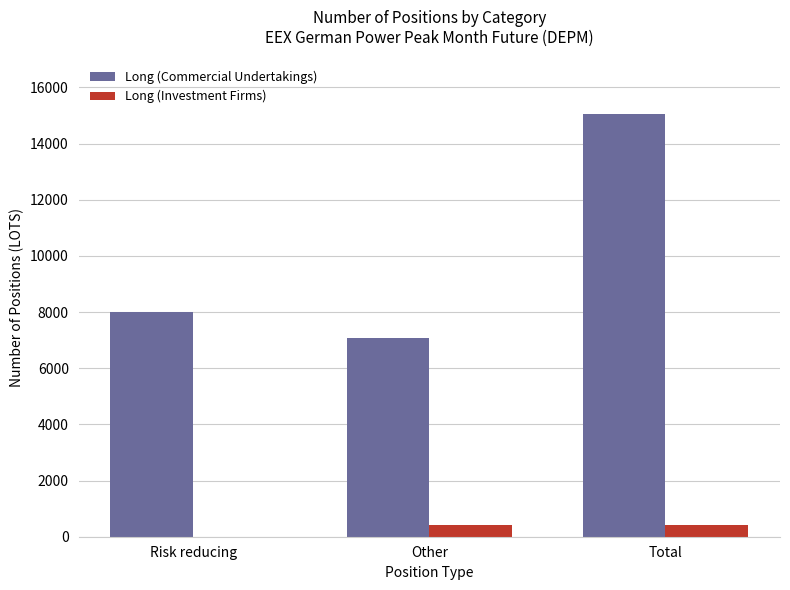

How many data points does each series have?

3